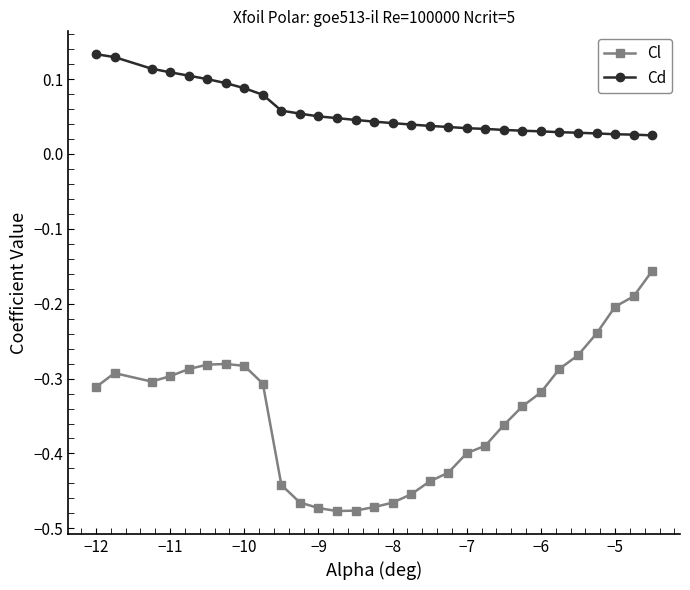

Which series has the widest spread of values?

Cl